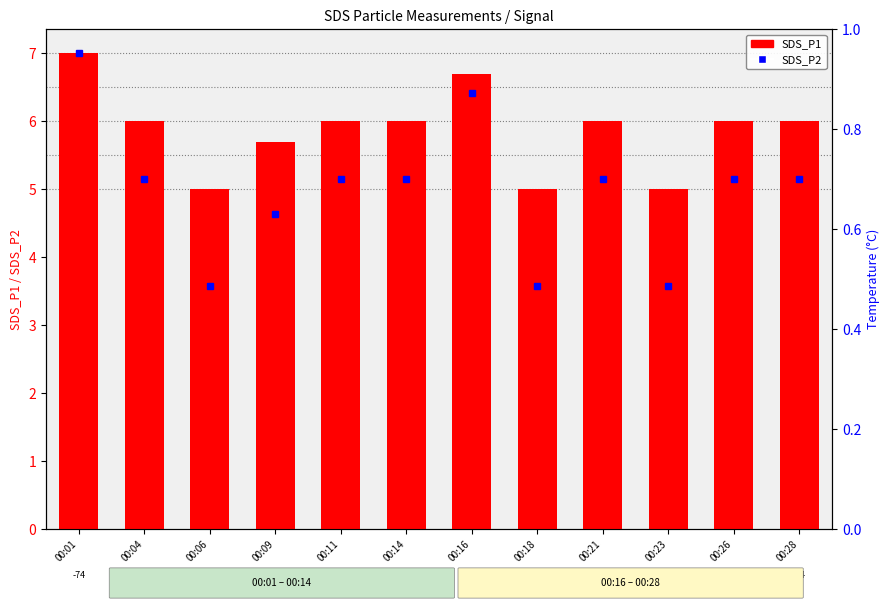

Which has a higher value, 00:04 or 00:09?

00:04